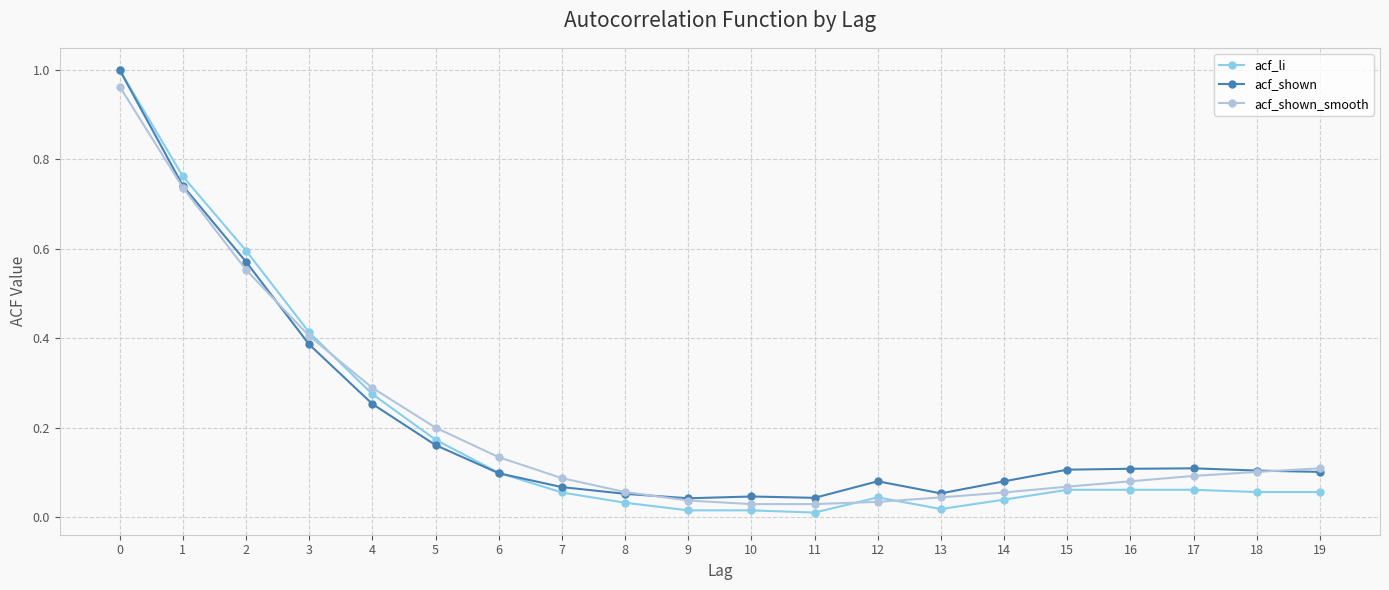

True or false: acf_shown has a value of 0.1 at 16.

True